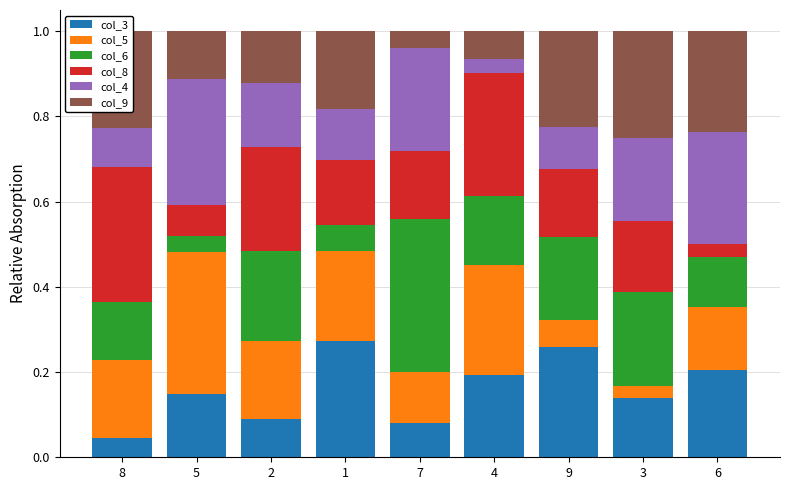

Which category has the lowest value in the col_3 series?

8